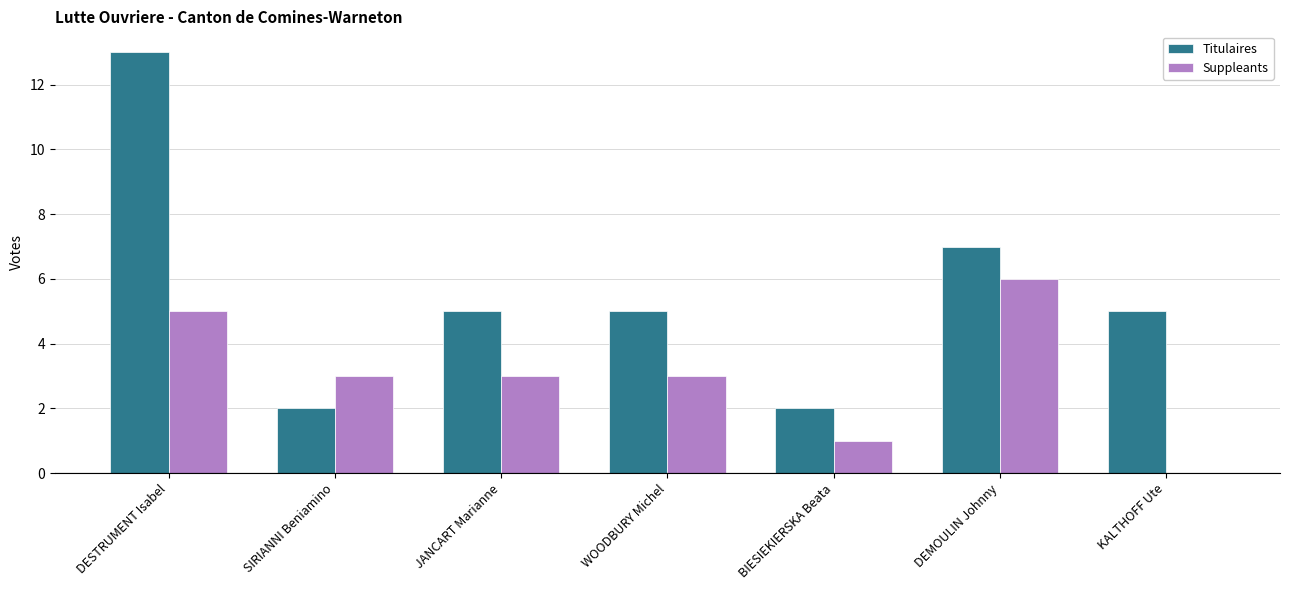

What is the greatest value displayed?

13